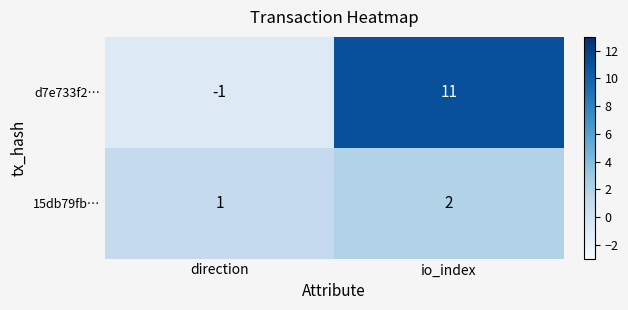

Which category has the lowest value in the 15db79fb… series?

direction